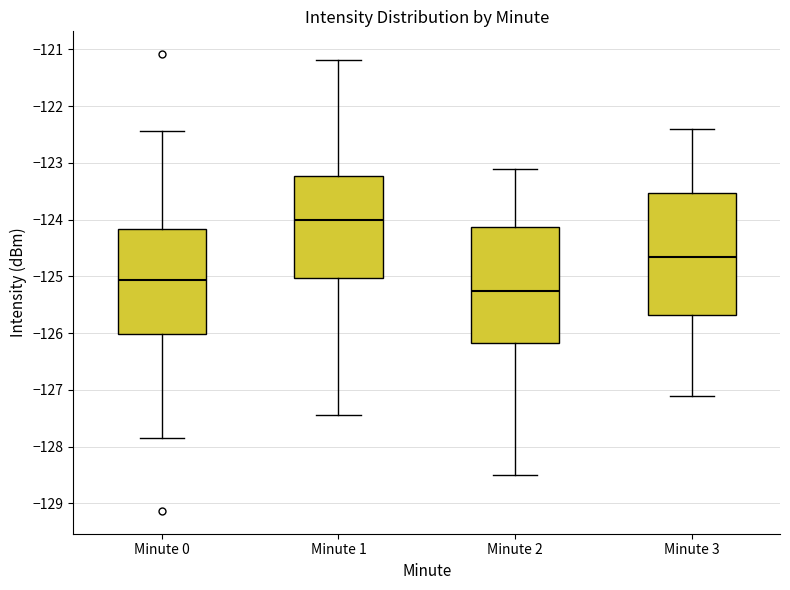

Reading left to right, transcribe this box plot: for each box, give where its median line is, the range the box spans, and where its two whiskers end, as read against the y-axis. The values are not printed on the chart, so give them approximately, as read against the axis.

Minute 0: median -125.1, box -126.0 to -124.2, whiskers -127.8 to -122.4
Minute 1: median -124.0, box -125.0 to -123.2, whiskers -127.4 to -121.2
Minute 2: median -125.2, box -126.2 to -124.1, whiskers -128.5 to -123.1
Minute 3: median -124.6, box -125.7 to -123.5, whiskers -127.1 to -122.4